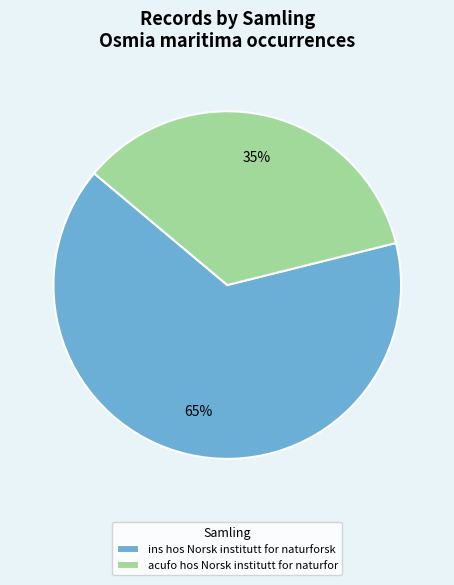

To the nearest percent, what percentage of the pie is ins hos Norsk institutt for naturforsk?

65%